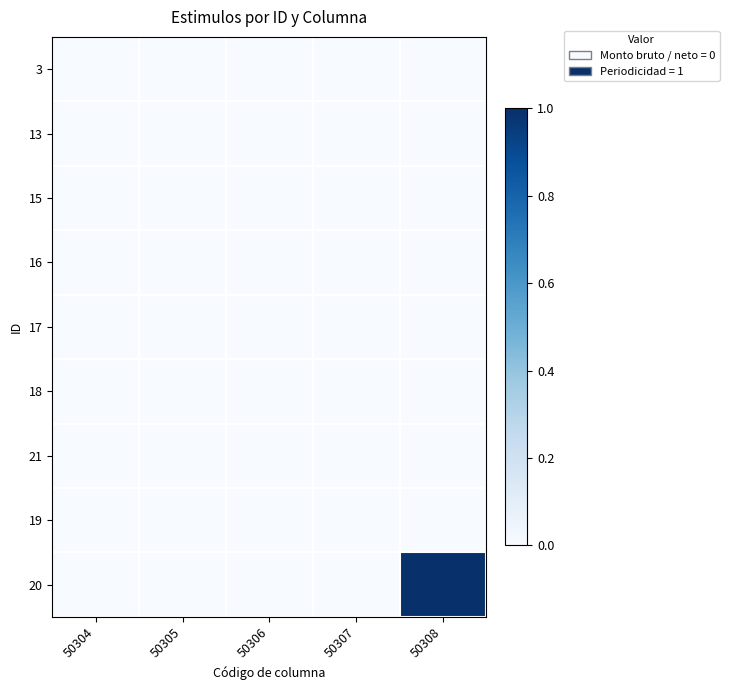

Between 50304 and 50308, which is larger?

50304